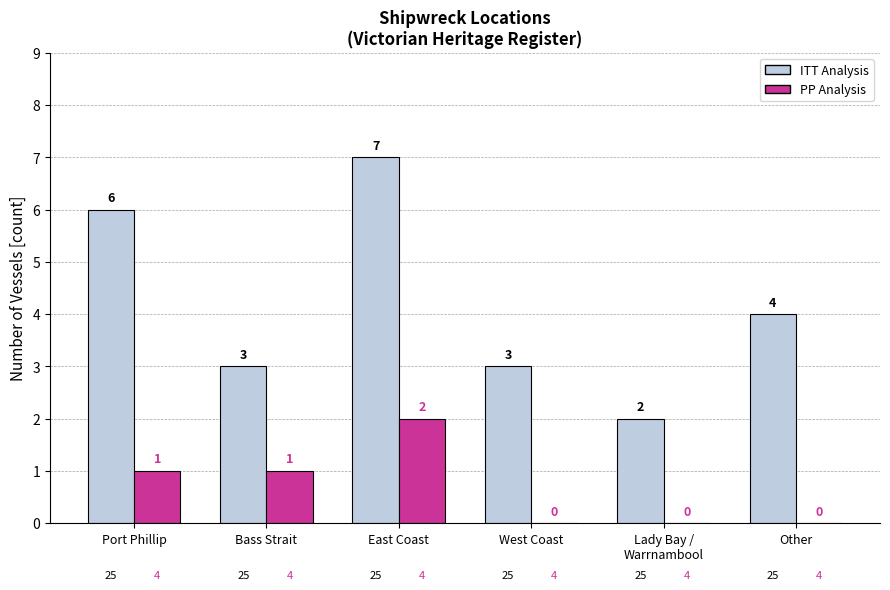

Reading right to left, what are all the values shown in this chart?

ITT Analysis: 4	2	3	7	3	6
PP Analysis: 0	0	0	2	1	1